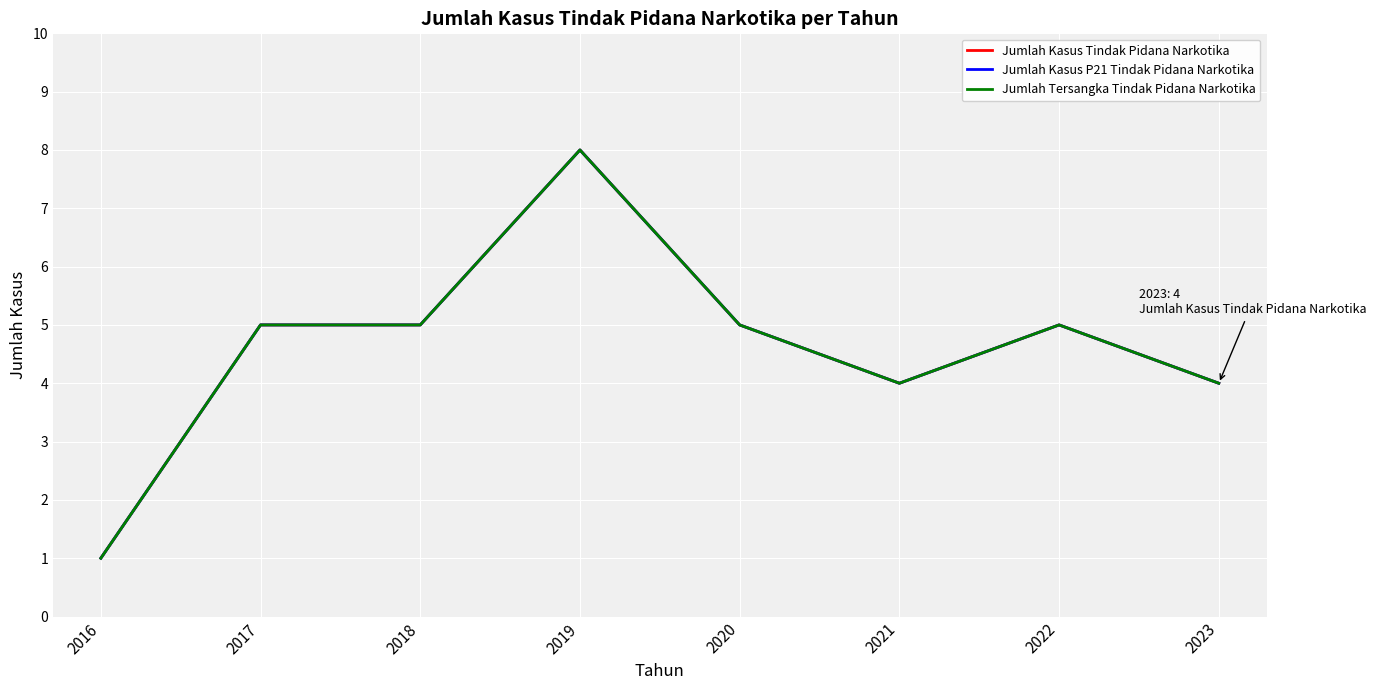

The Jumlah Kasus P21 Tindak Pidana Narkotika series shows 8 at 2020. True or false?

False